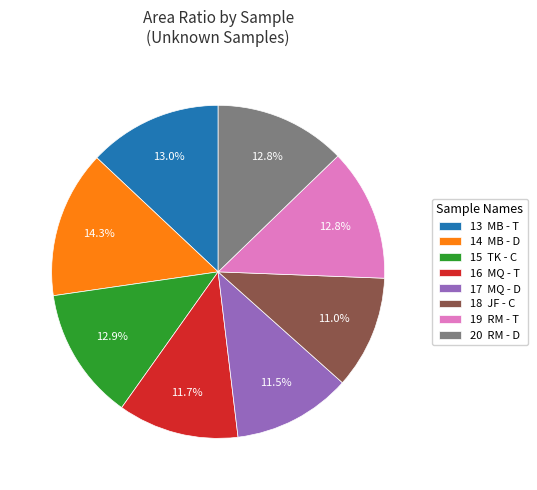

What portion of the pie excludes 20 RM - D?

87.2%